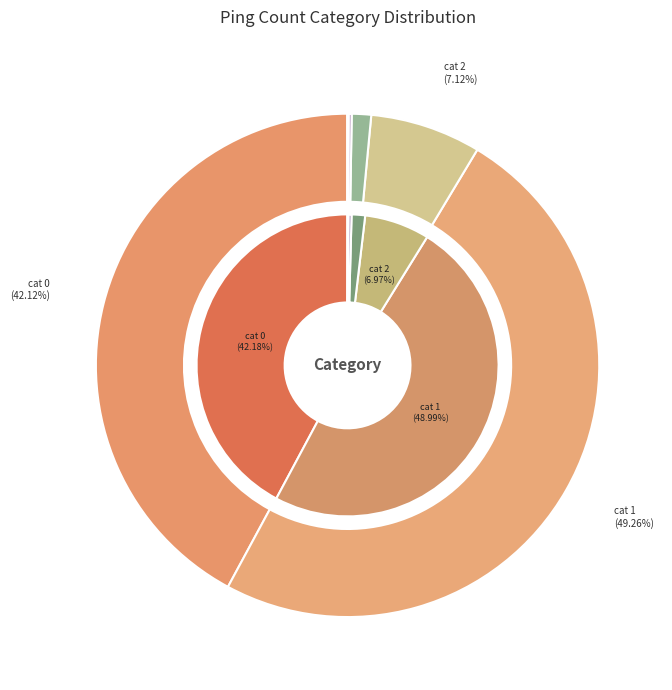

Which slice is the largest?

1